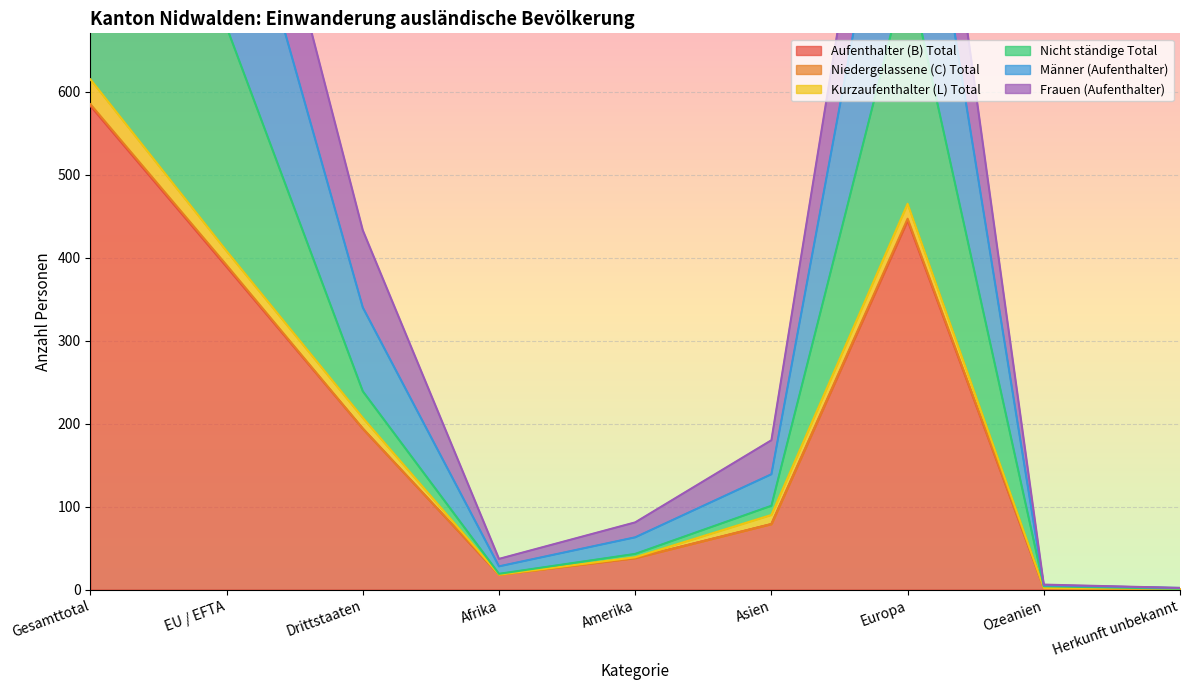

At which label is Aufenthalter (B) Total closest to 292?

EU / EFTA